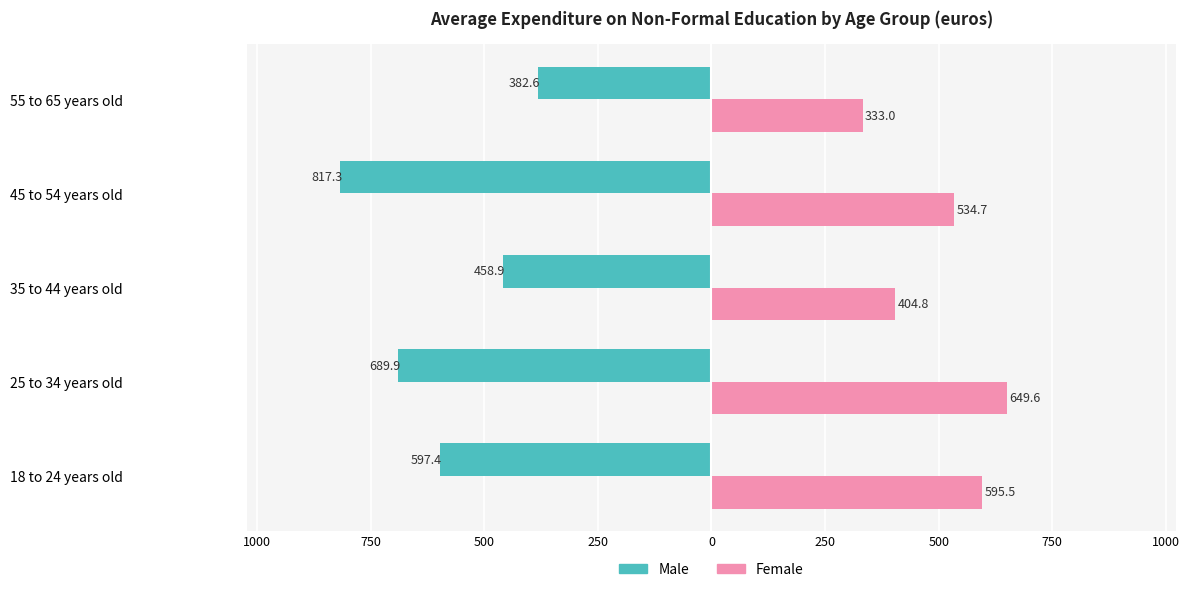

What are all the series names shown in the legend?

Male, Female